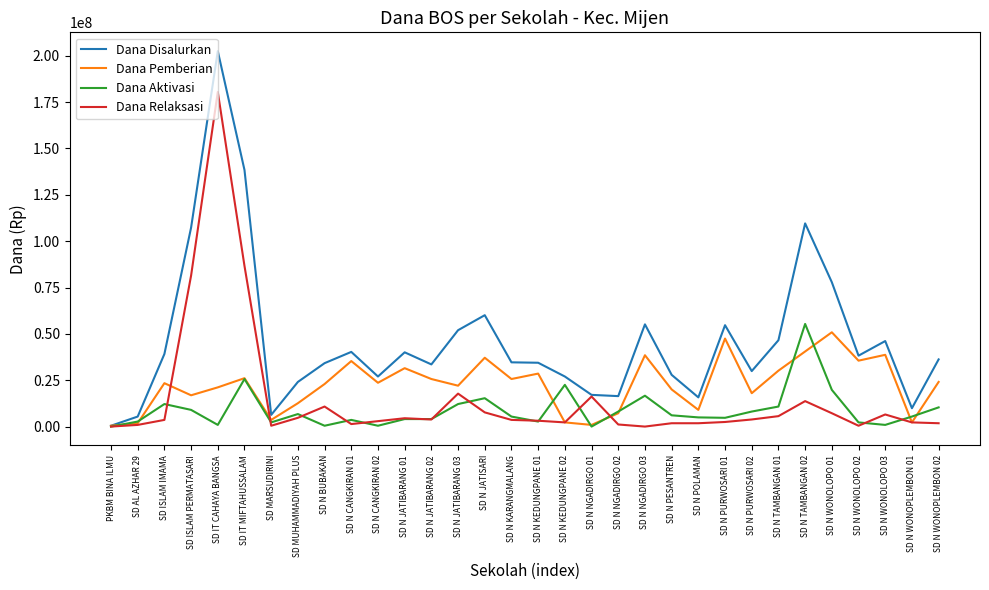

Does the chart display data point markers on the line(s)?

No